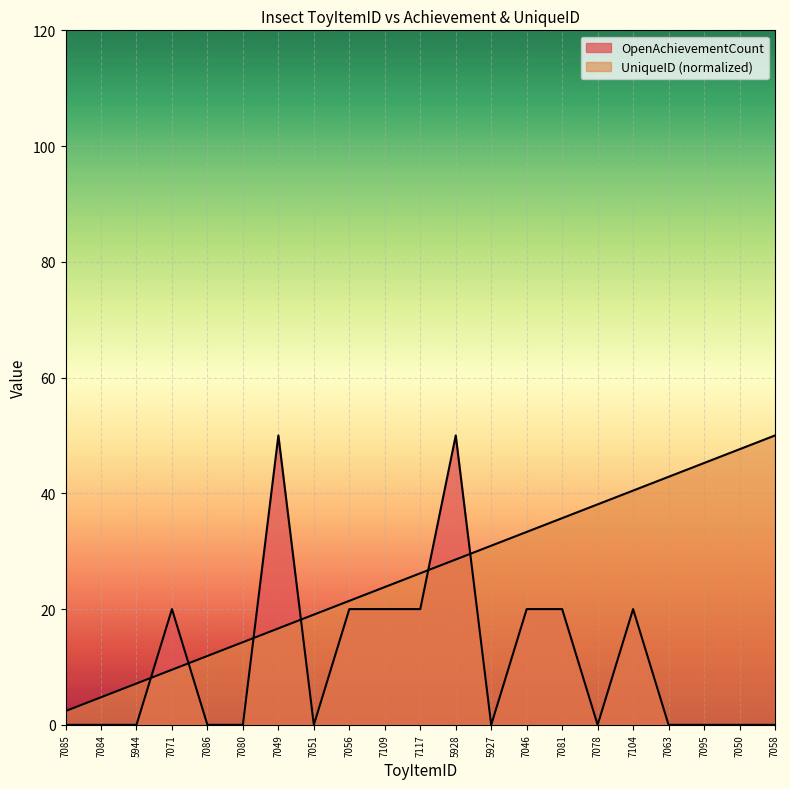

What is the difference between the maximum and minimum values in the UniqueID series?

47.6